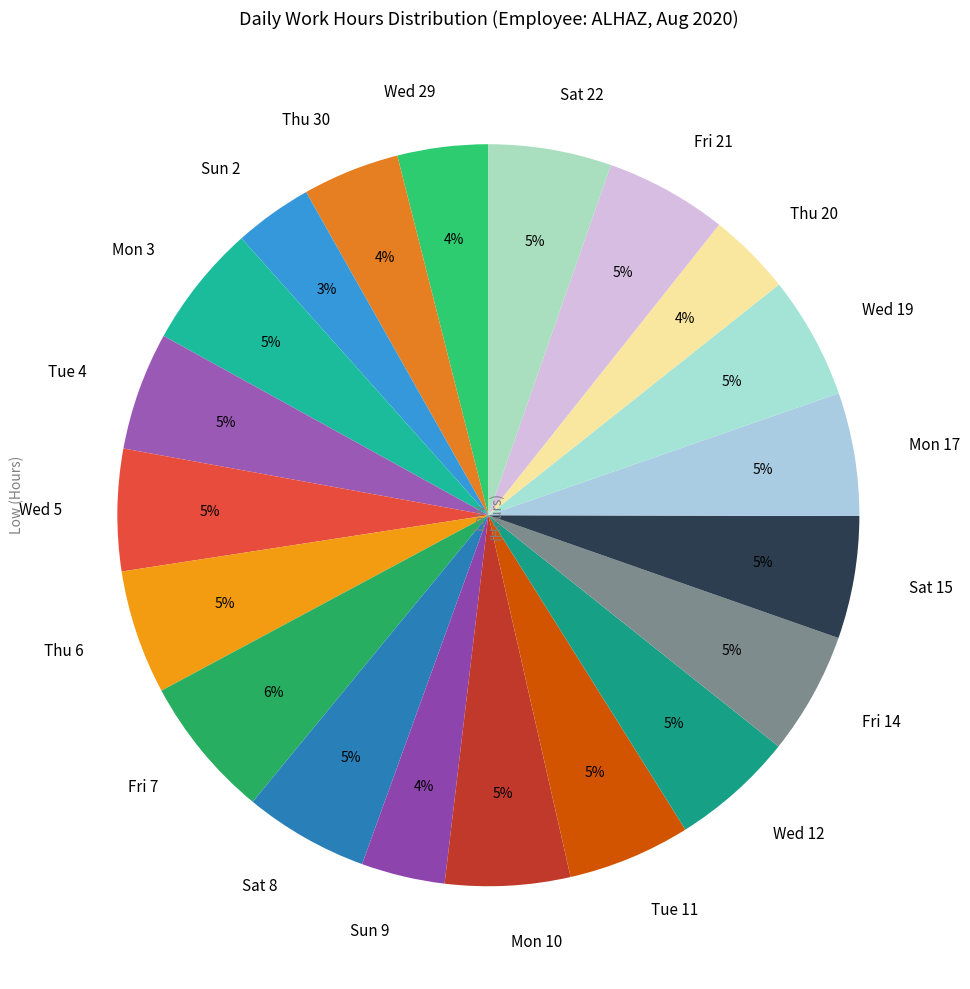

Does any single category account for the majority?

No